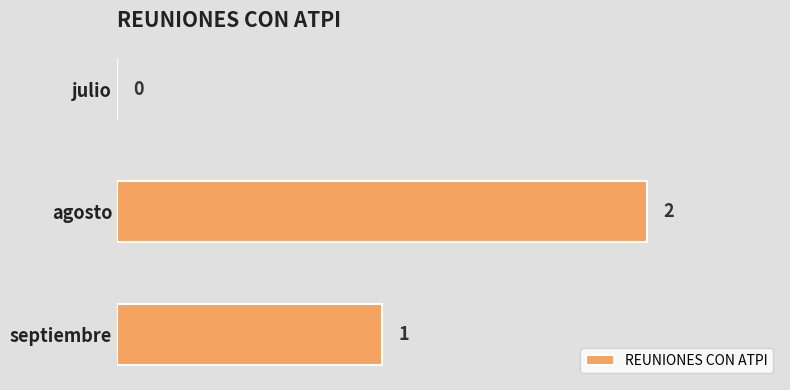

The chart shows a value of 1 at agosto. True or false?

False